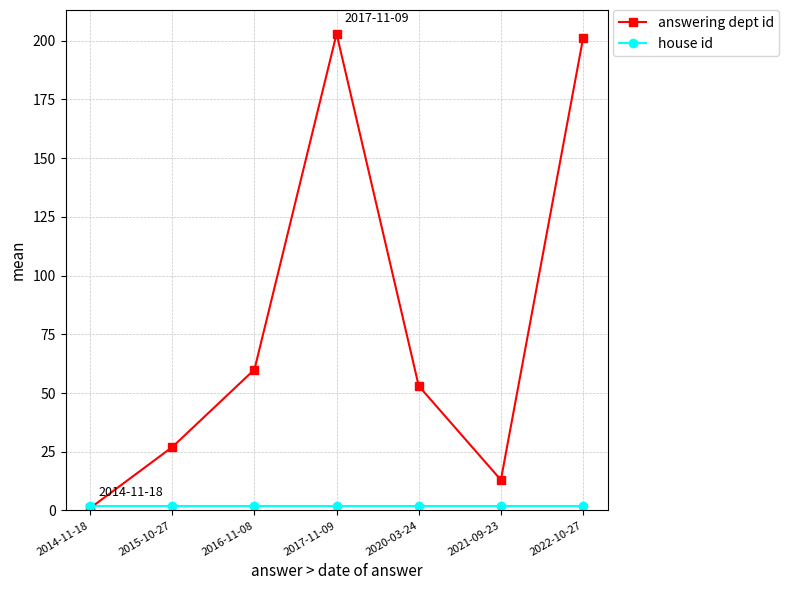

What is the label of the 7th point from the right?

2014-11-18